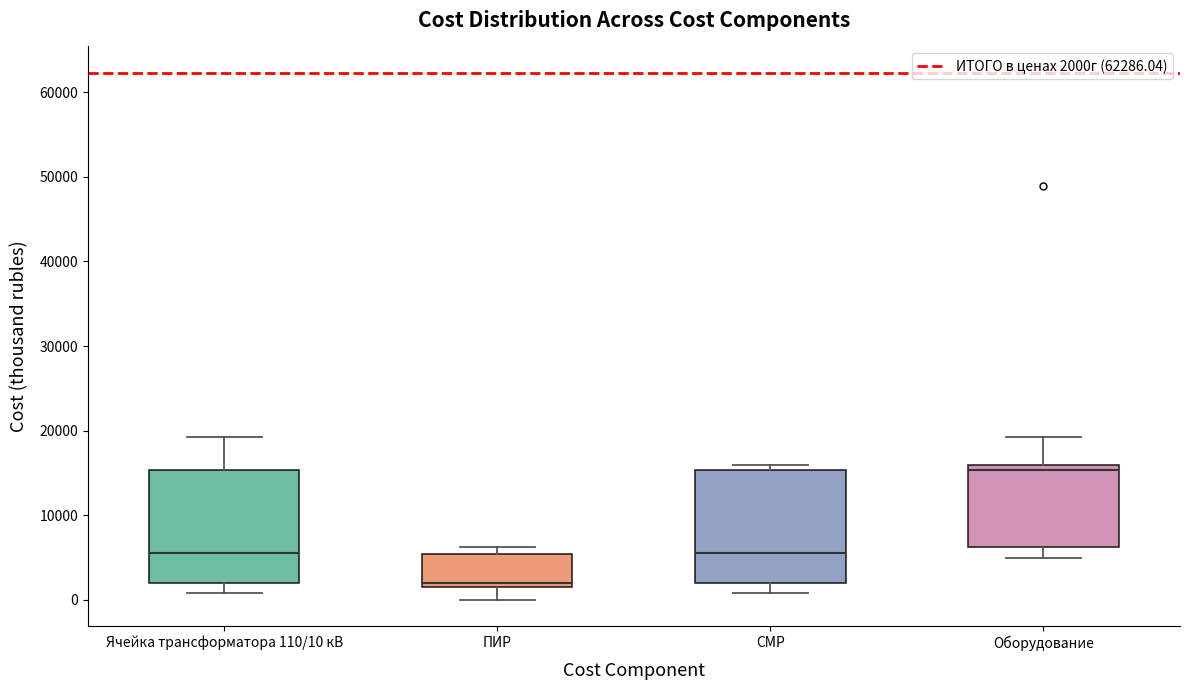

Reading left to right, transcribe this box plot: for each box, give where its median line is, the range the box spans, and where its two whiskers end, as read against the y-axis. The values are not printed on the chart, so give them approximately, as read against the axis.

Ячейка трансформатора 110/10 кВ: median 6000, box 2000 to 15000, whiskers 1000 to 19000
ПИР: median 2000 (just above the box's lower edge), box 2000 to 5000, whiskers 0 to 6000
СМР: median 6000, box 2000 to 15000, whiskers 1000 to 16000
Оборудование: median 15000, box 6000 to 16000, whiskers 5000 to 19000